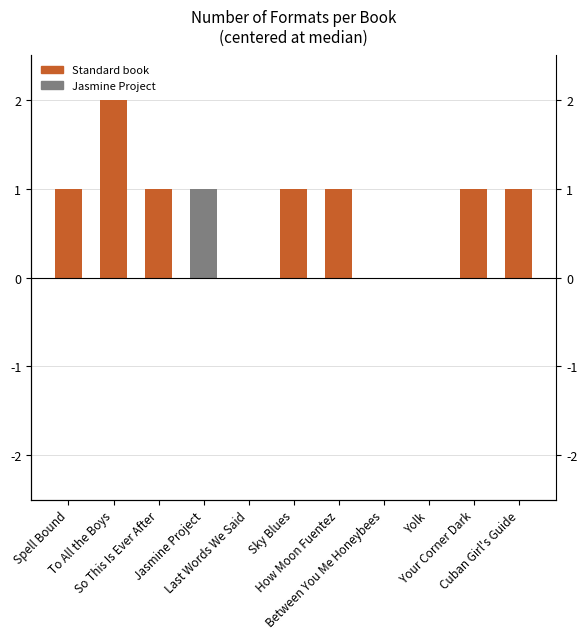

What is the sum of all values?

9